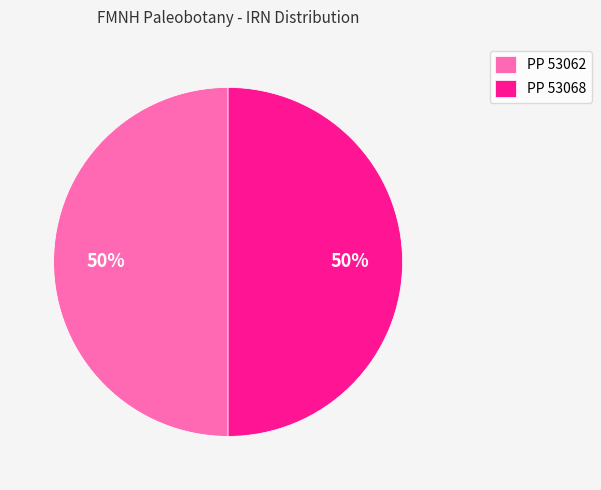

Approximately how many times larger is the value at PP 53068 compared to PP 53062?

1.0